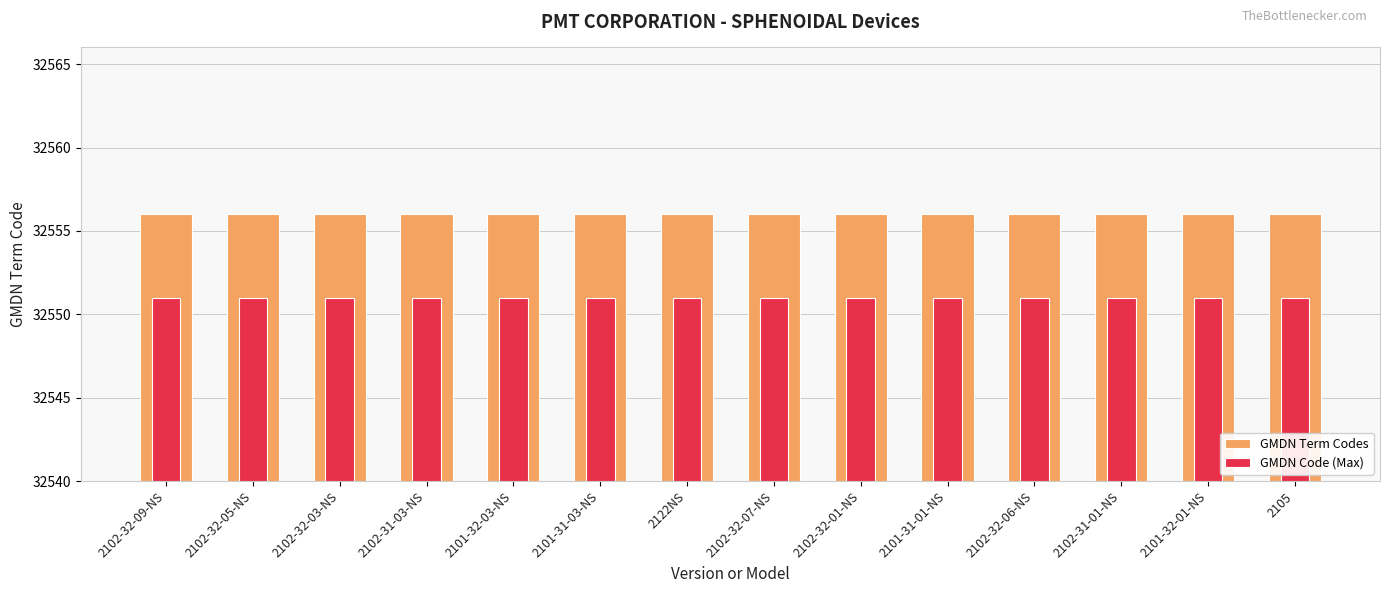

What is the maximum value for GMDN Term Codes?

32556